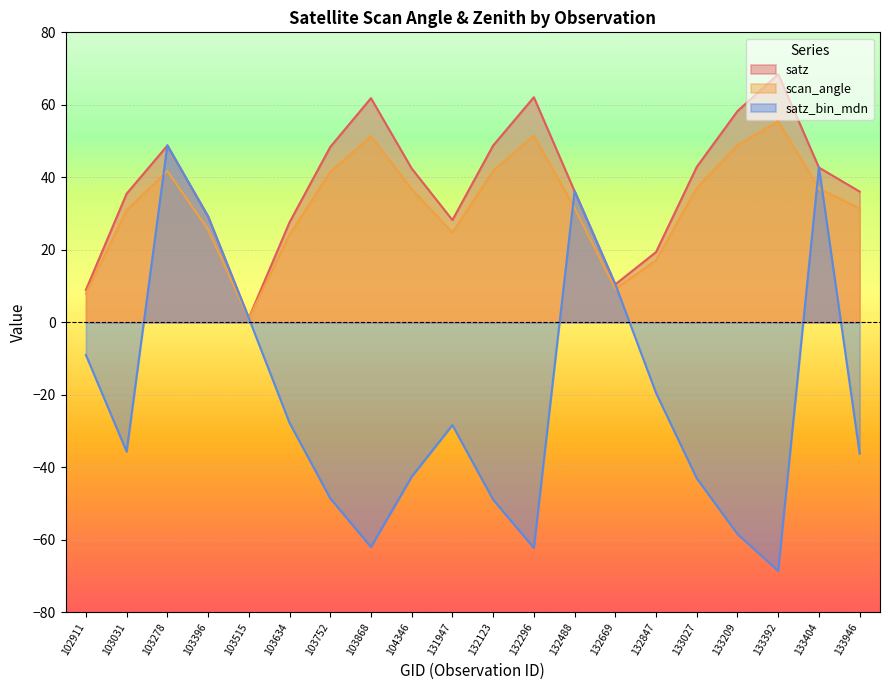

How many values in the satz_bin_mdn series exceed -28?

9